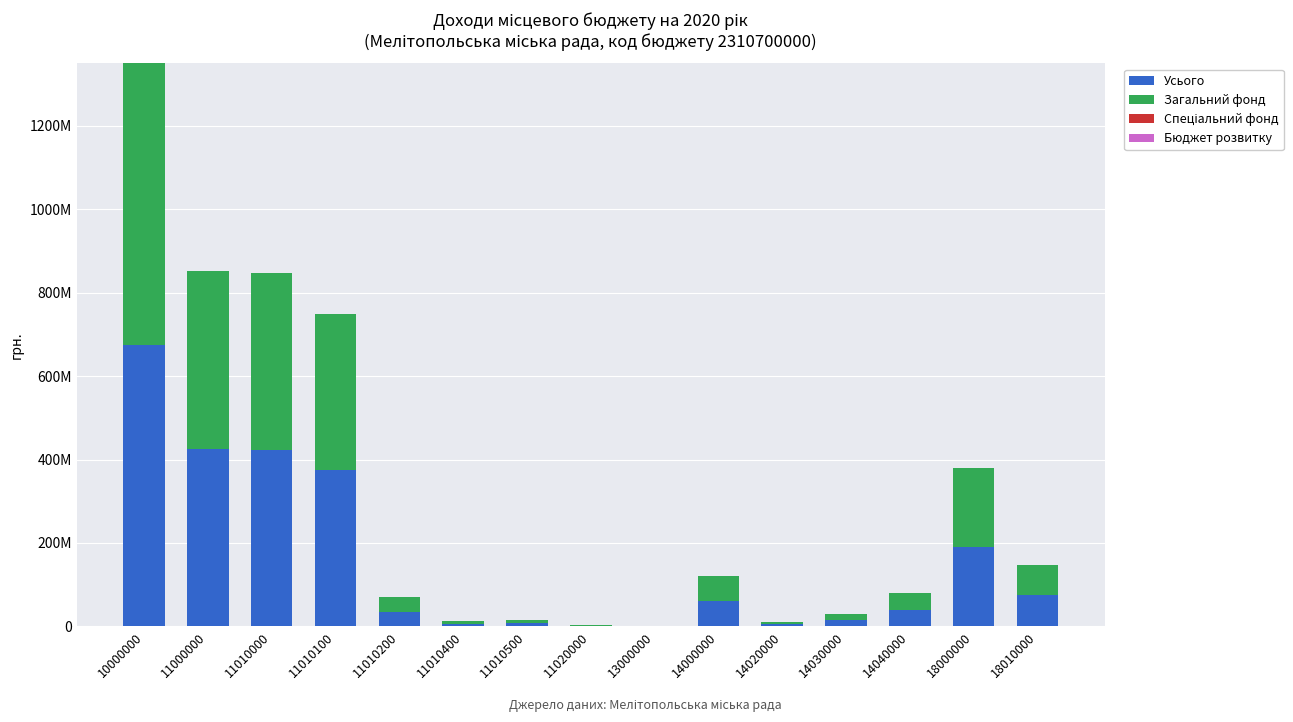

List the series in order of their peak value, highest first.

Усього, Загальний фонд, Спеціальний фонд, Бюджет розвитку